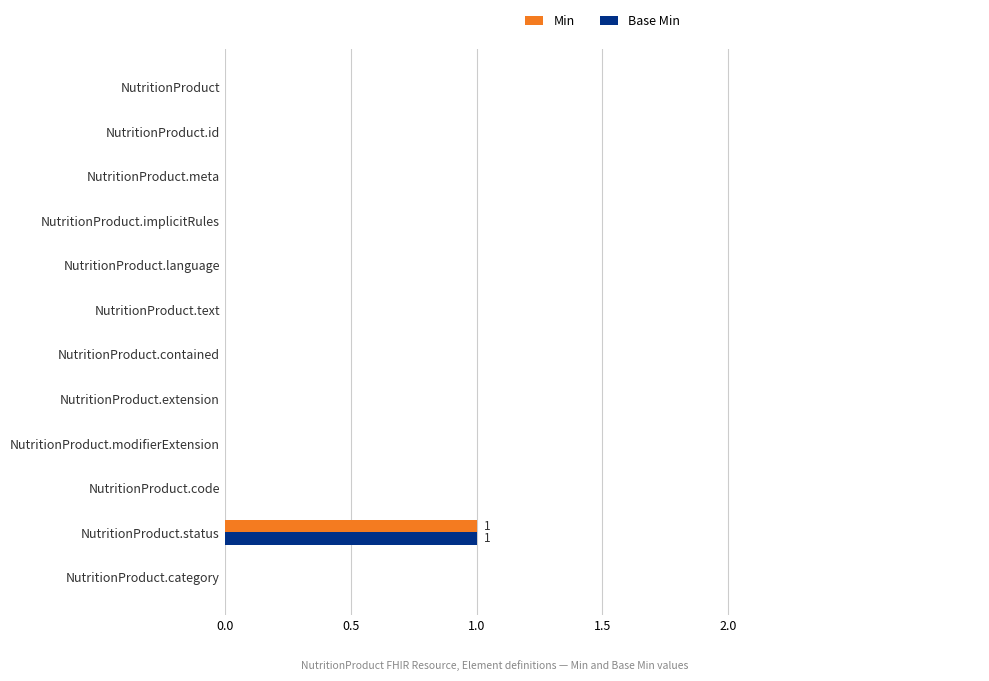

What is the sum of all Base Min values?

1